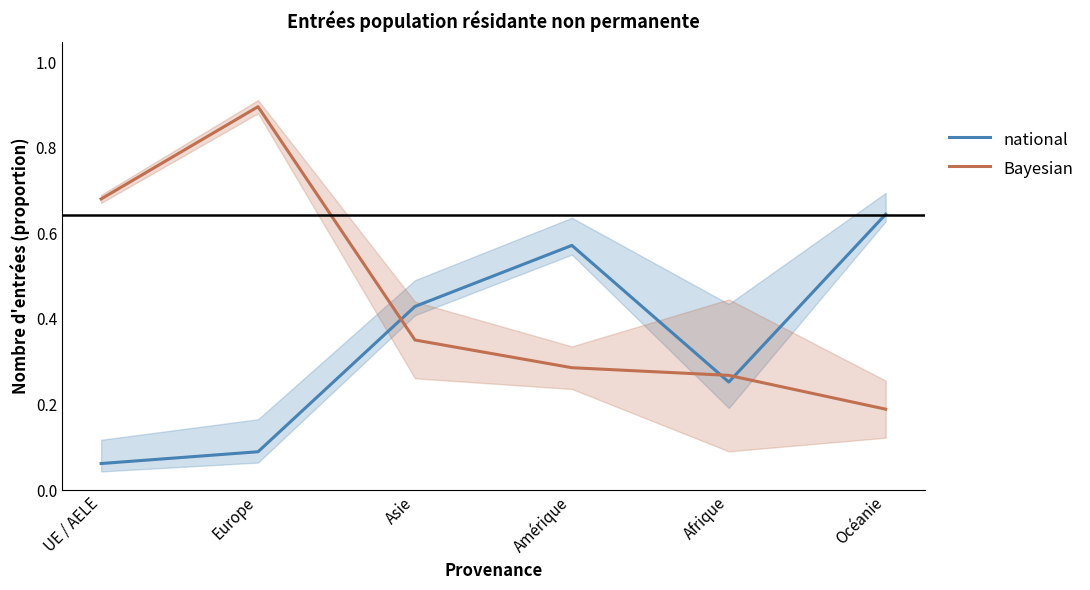

Reading left to right, extract all data points from this chart.

national: UE / AELE=0.1	Europe=0.1	Asie=0.4	Amérique=0.6	Afrique=0.3	Océanie=0.6
Bayesian: UE / AELE=0.7	Europe=0.9	Asie=0.4	Amérique=0.3	Afrique=0.3	Océanie=0.2